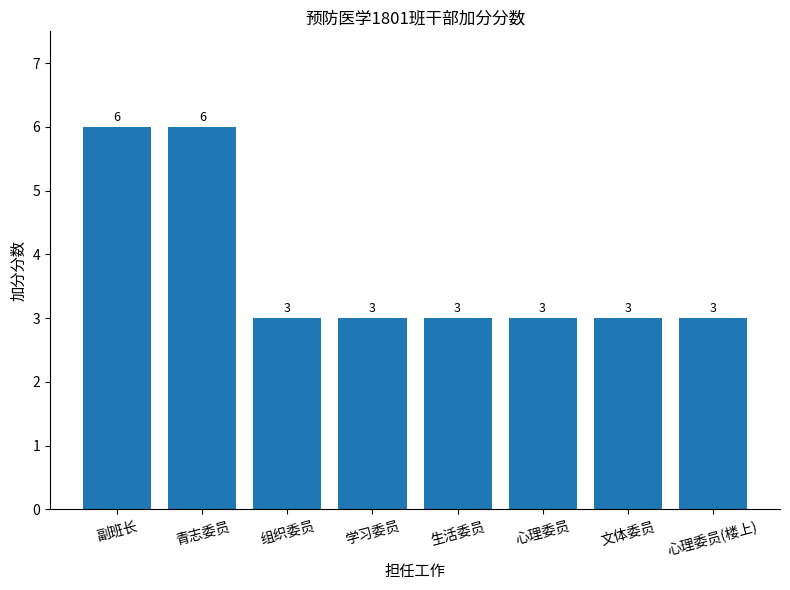

Approximately how many times larger is the value at 生活委员 compared to 学习委员?

1.0